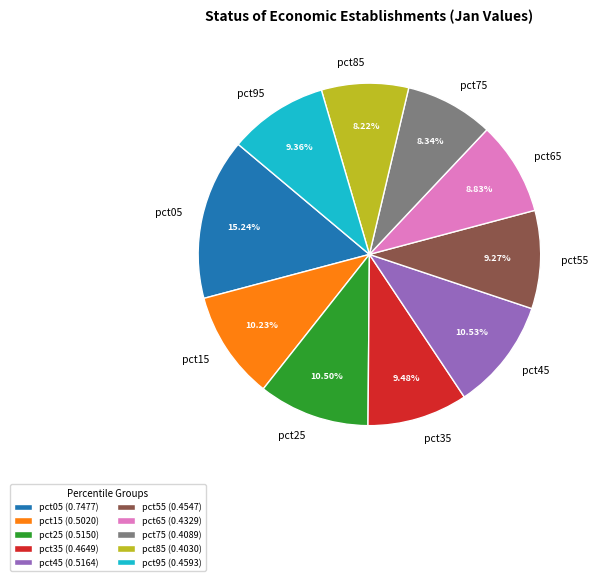

Do pct85 and pct55 together represent more than half of the pie?

No